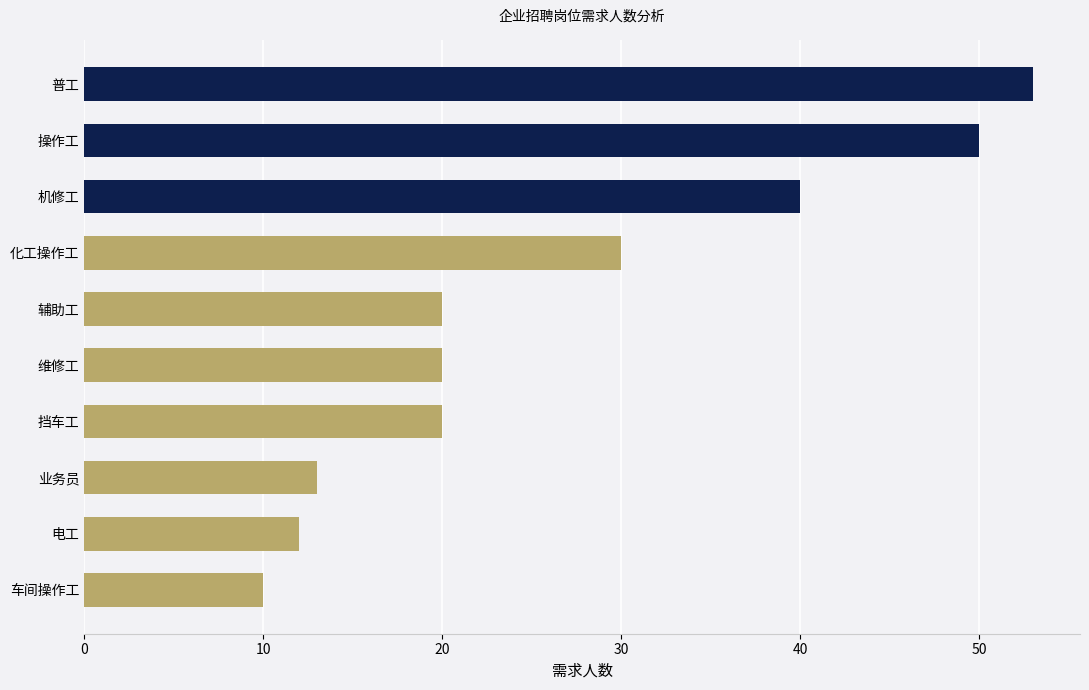

At which label is the value closest to 31?

化工操作工